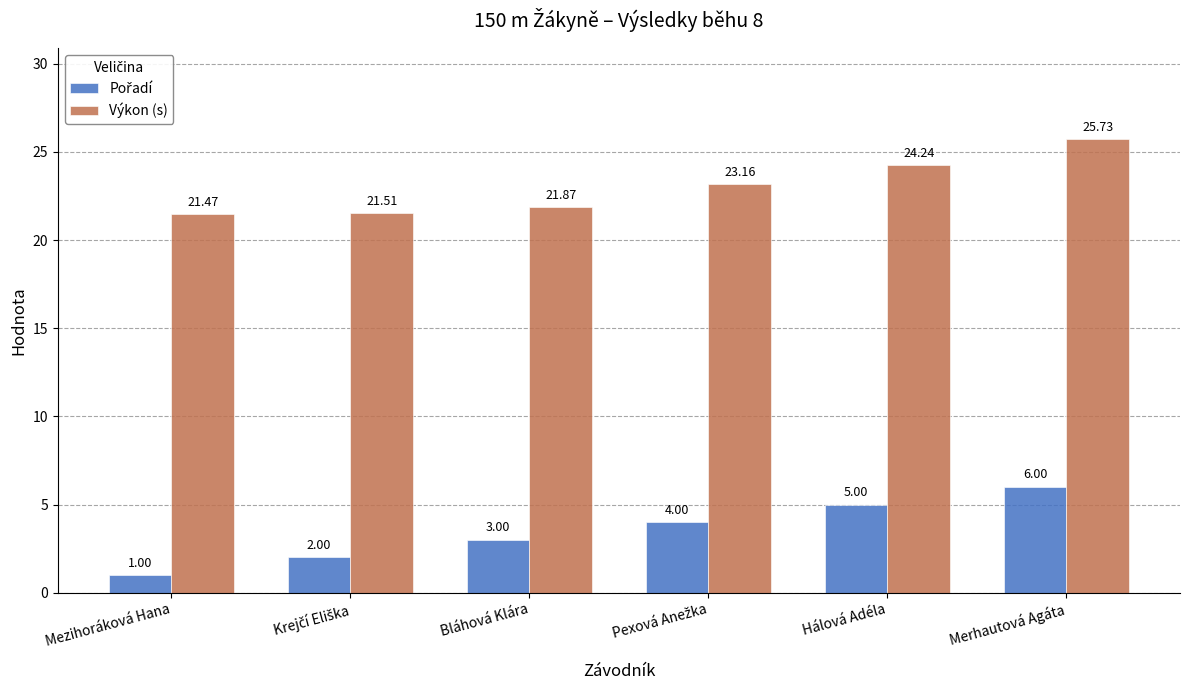

What is the spread (max minus min) of values at Mezihoráková Hana?

20.5